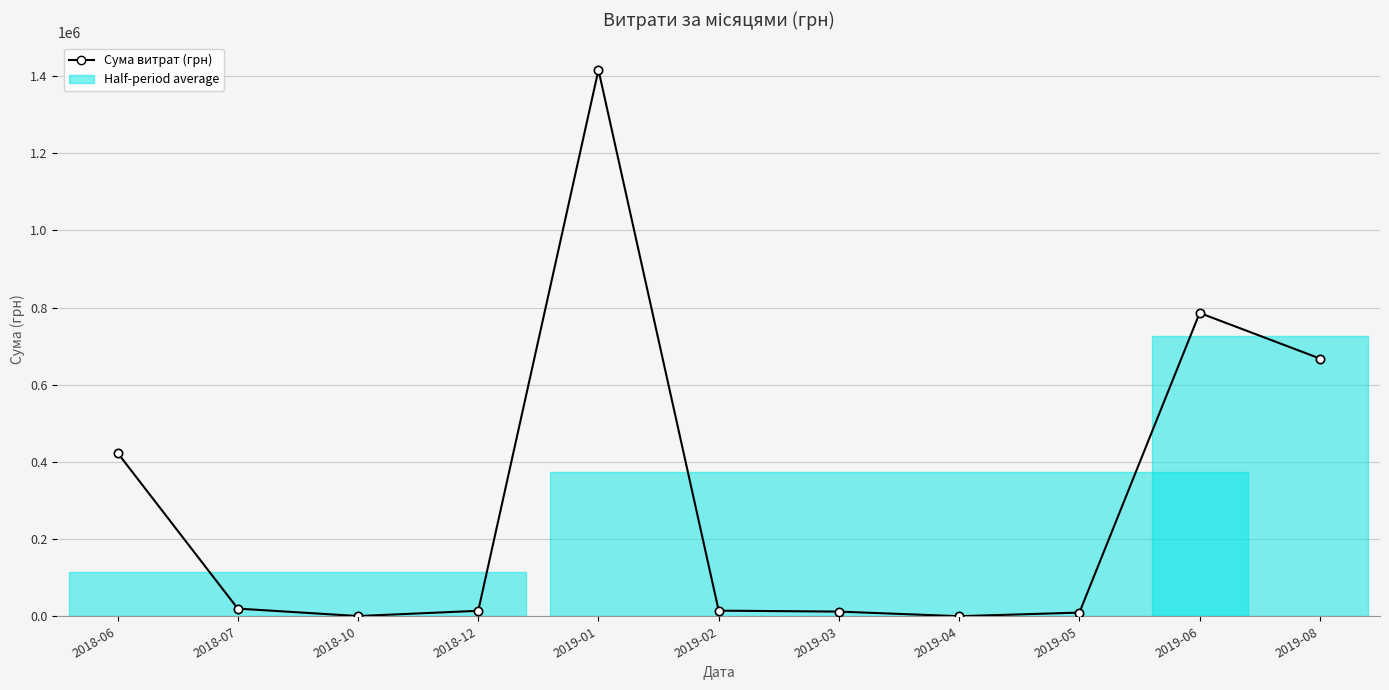

What is the label of the 2nd point from the right?

2019-06